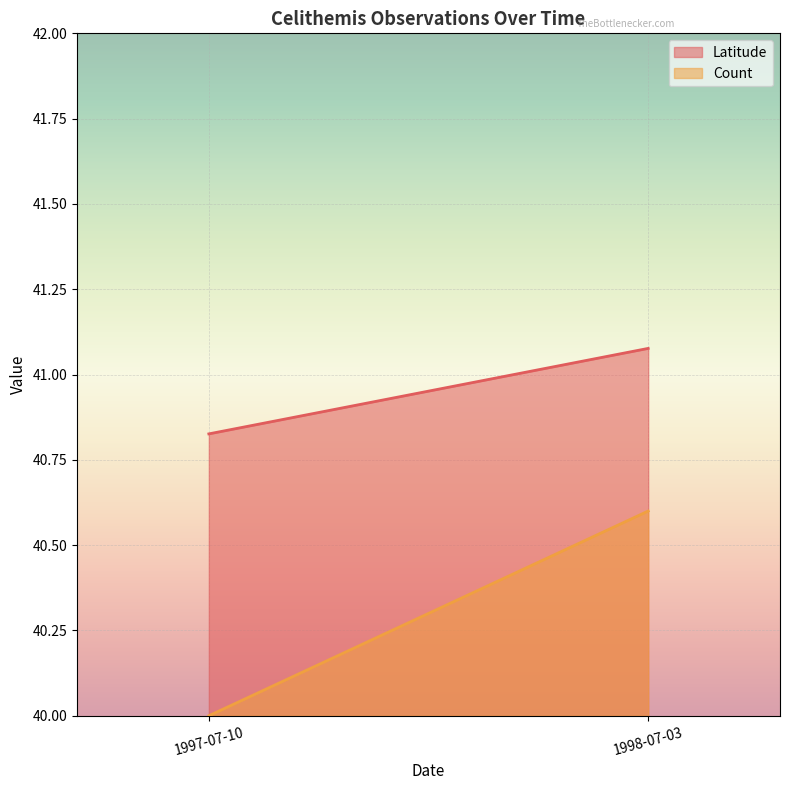

What is the average value of the Latitude series?

41.0